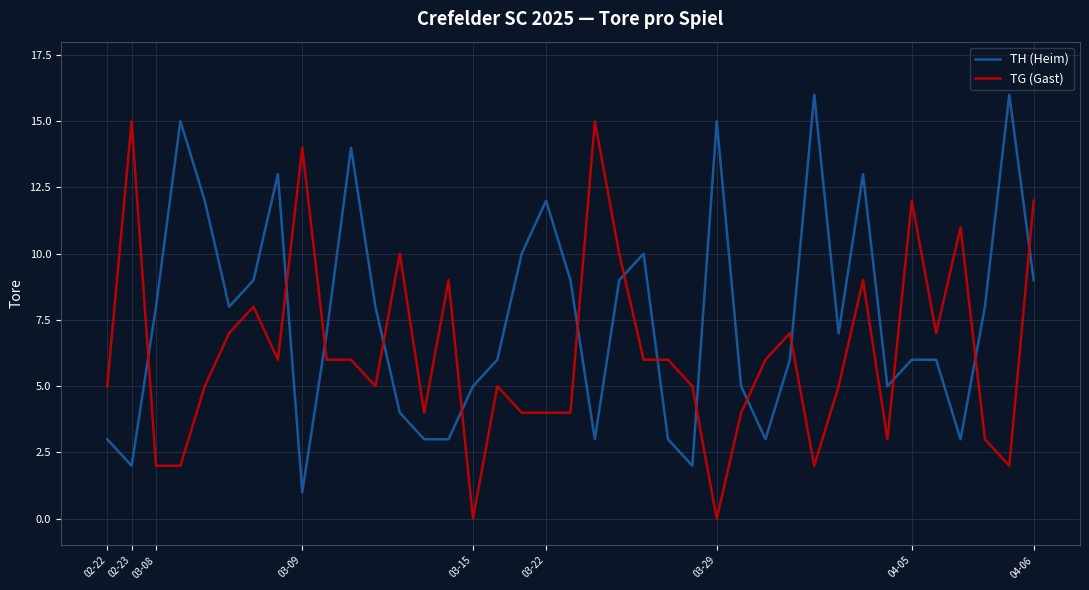

What is the difference between the maximum and minimum values in the TH (Heim) series?

15